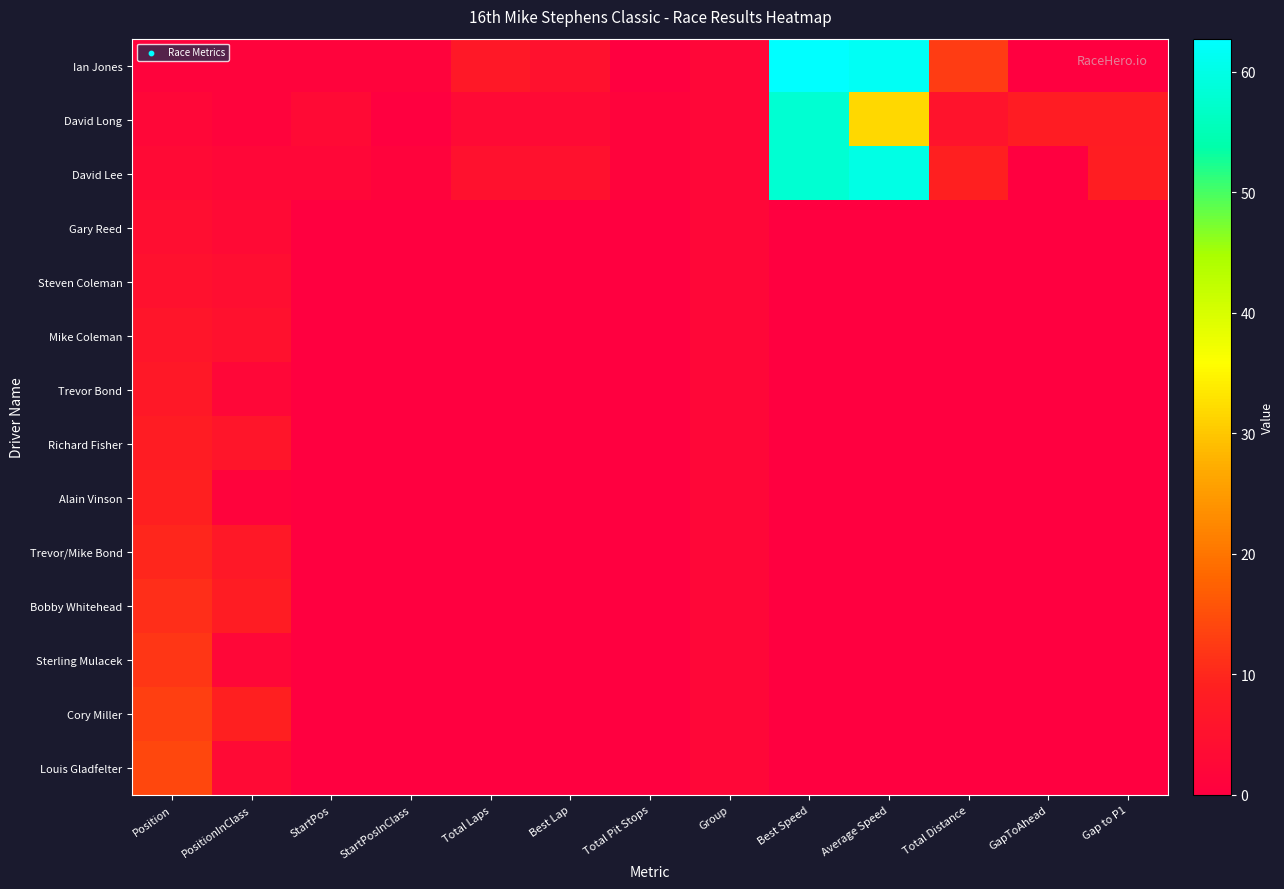

Count the number of data series in this chart.

14